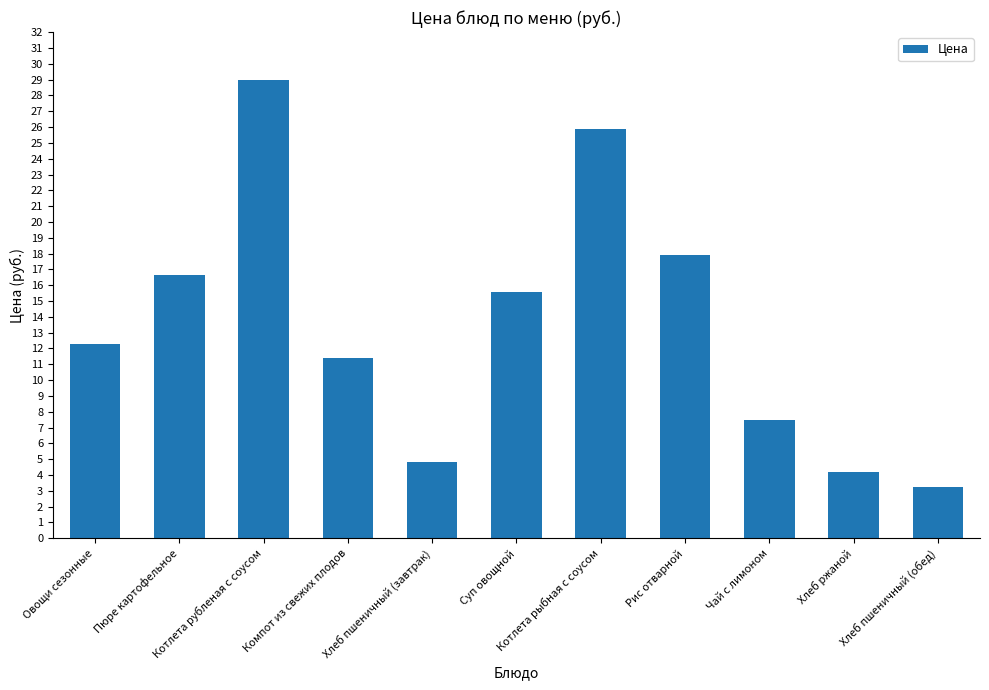

How many bars are there in total?

11